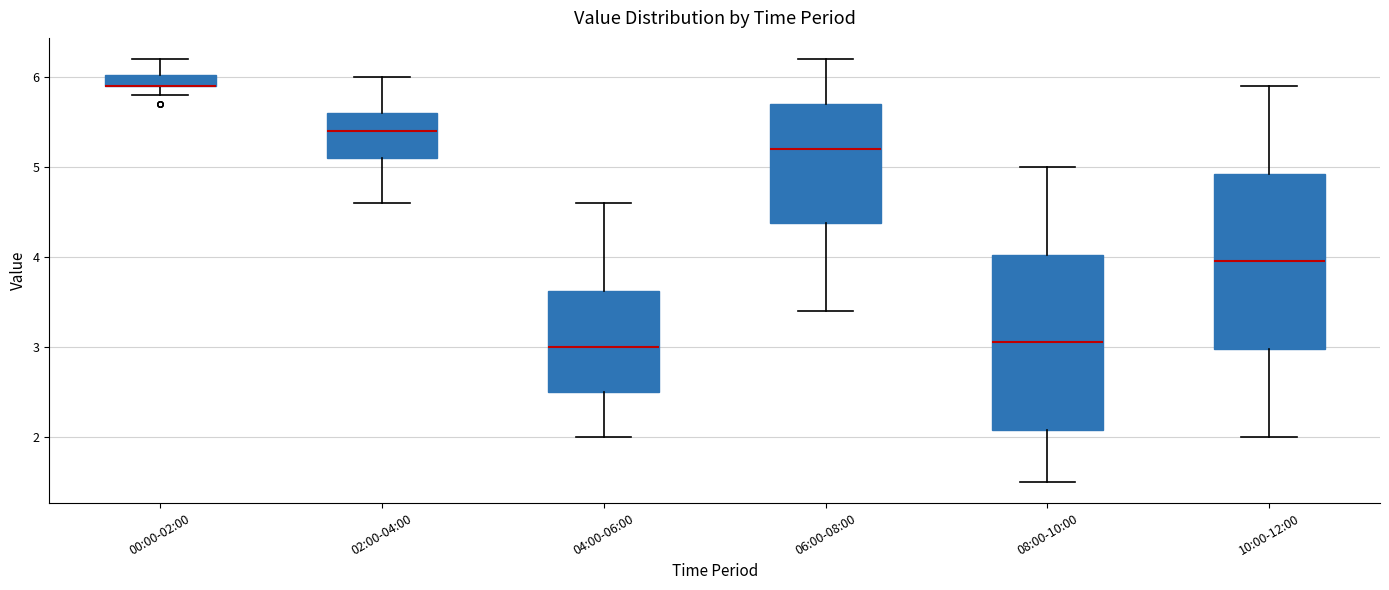

Where does the lower whisker of the box for 10:00-12:00 end on the y-axis? The values are not printed on the chart, so give them approximately, as read against the axis.

2.0